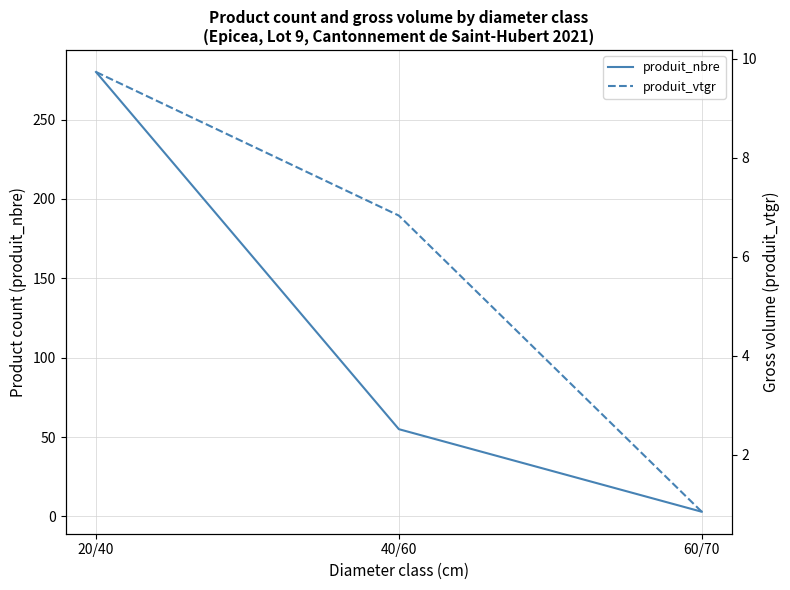

At how many categories does at least one series exceed 234?

1